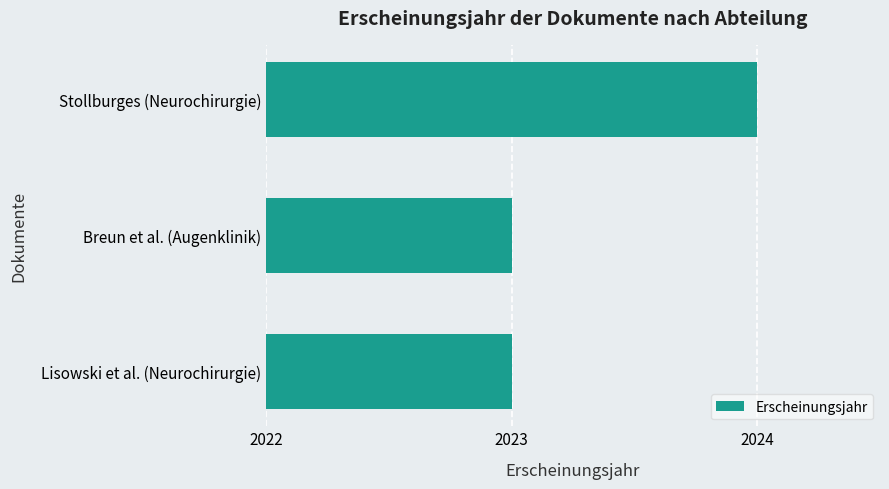

What is the maximum value shown in the chart?

2024